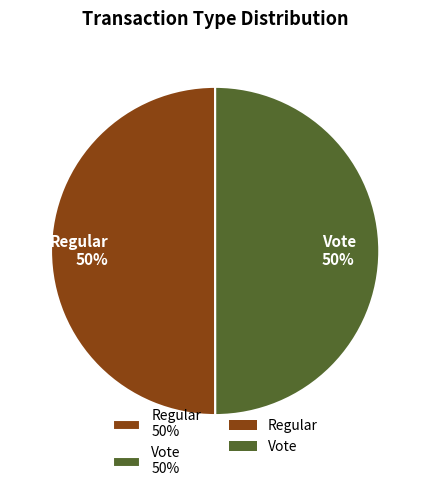

What percentage is the Regular slice, to the nearest percent?

50%